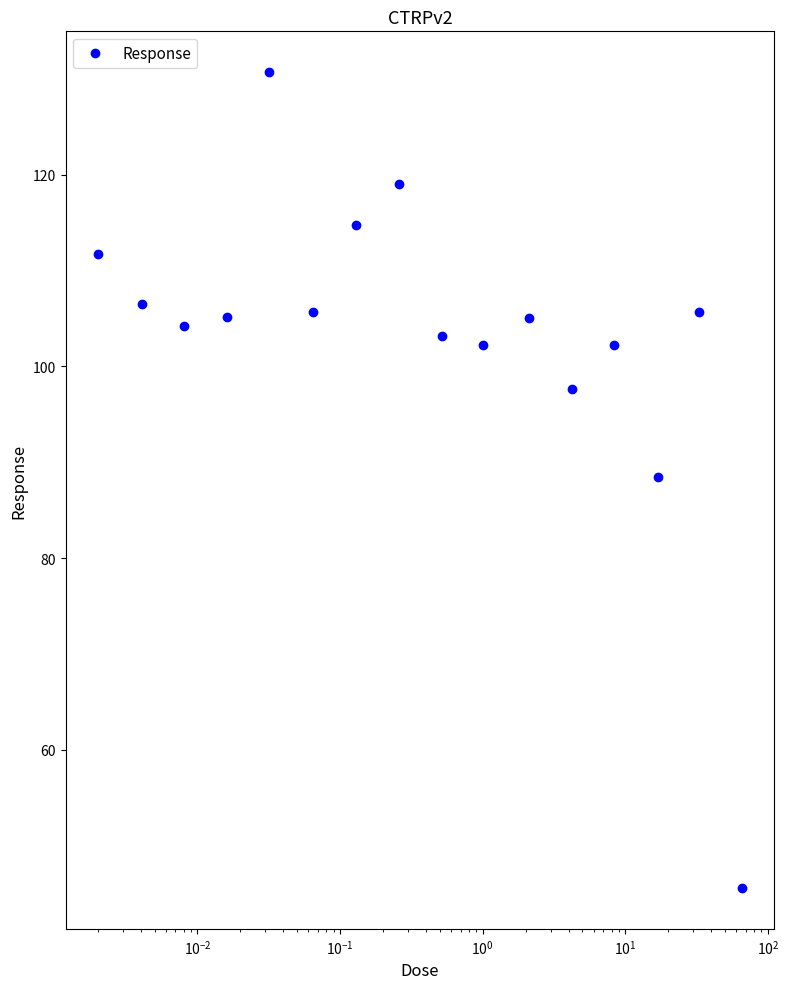

What is the average value?

103.0